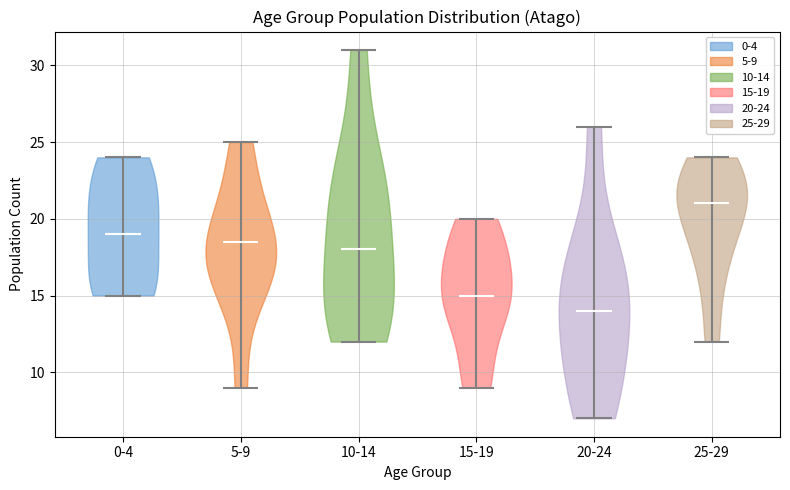

Reading left to right, read every violin against the y-axis: where its median line is, and the lowest and highest points it reaches. The values are not printed on the chart, so give them approximately, as read against the axis.

0-4: median line 19.0, lowest point 15.0, highest point 24.0
5-9: median line 18.5, lowest point 9.0, highest point 25.0
10-14: median line 18.0, lowest point 12.0, highest point 31.0
15-19: median line 15.0, lowest point 9.0, highest point 20.0
20-24: median line 14.0, lowest point 7.0, highest point 26.0
25-29: median line 21.0, lowest point 12.0, highest point 24.0